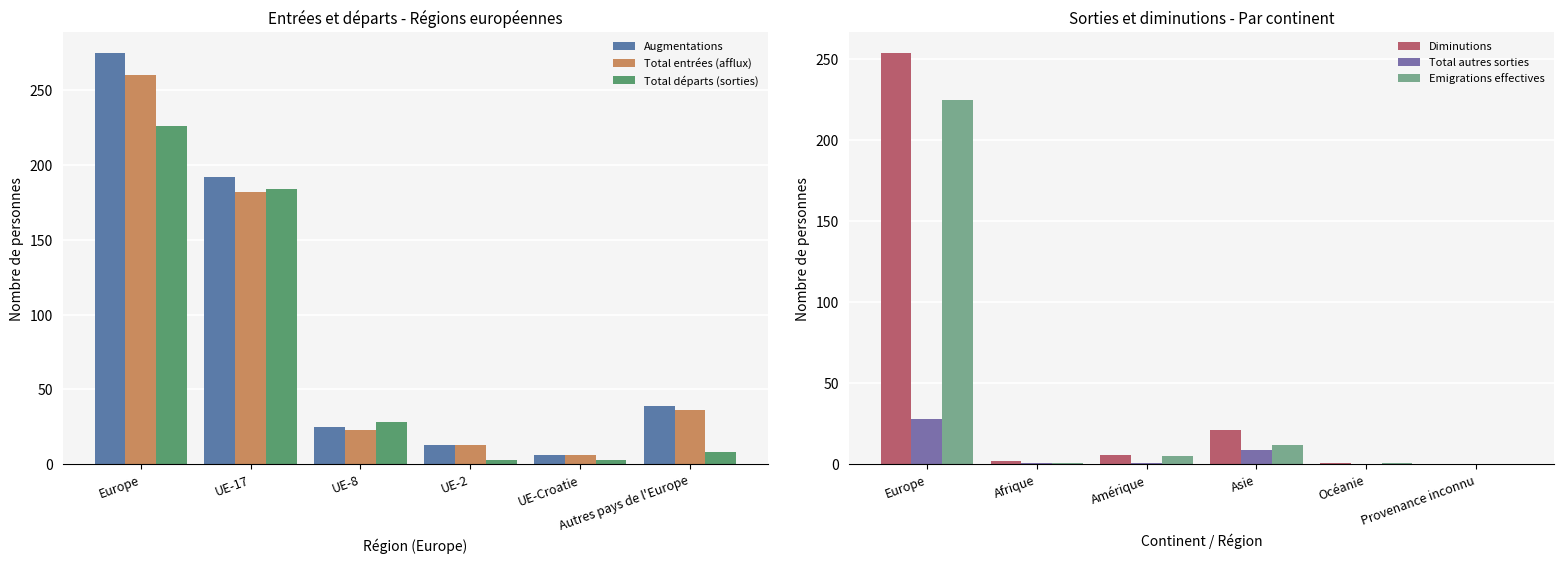

Is it true that Total départs (sorties) equals 46 at UE-8?

False